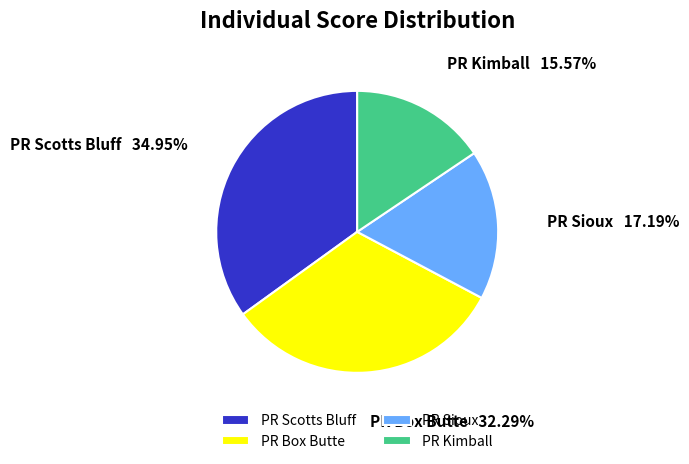

The PR Sioux slice represents 17% of the pie. True or false?

True